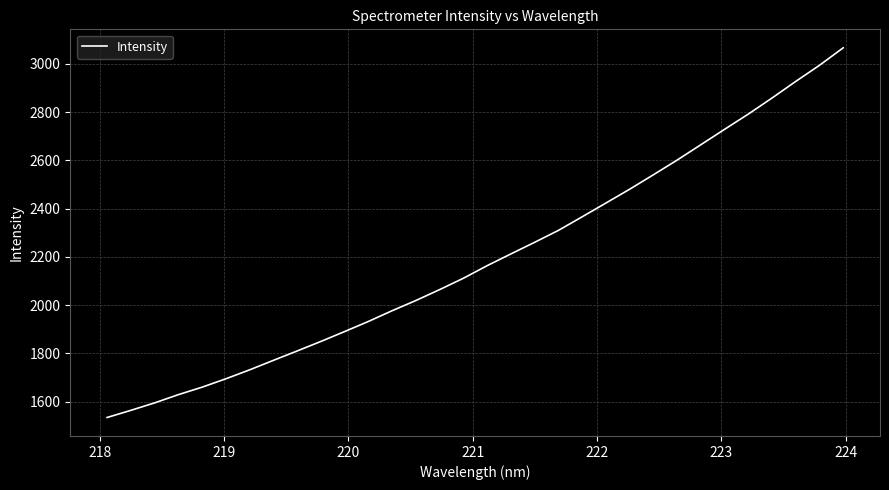

What is the average value?

2194.4